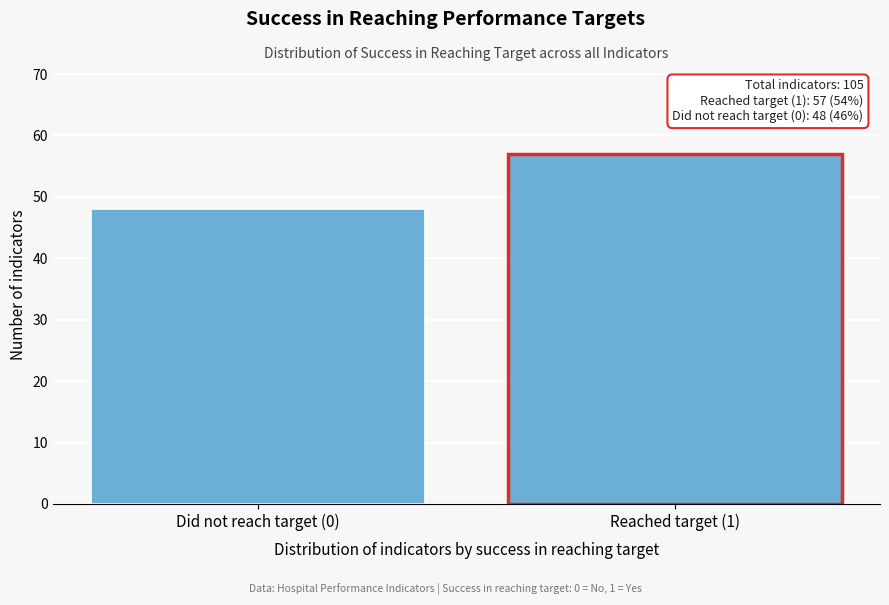

Reading right to left, extract all data points from this chart.

Reached target (1)=57	Did not reach target (0)=48